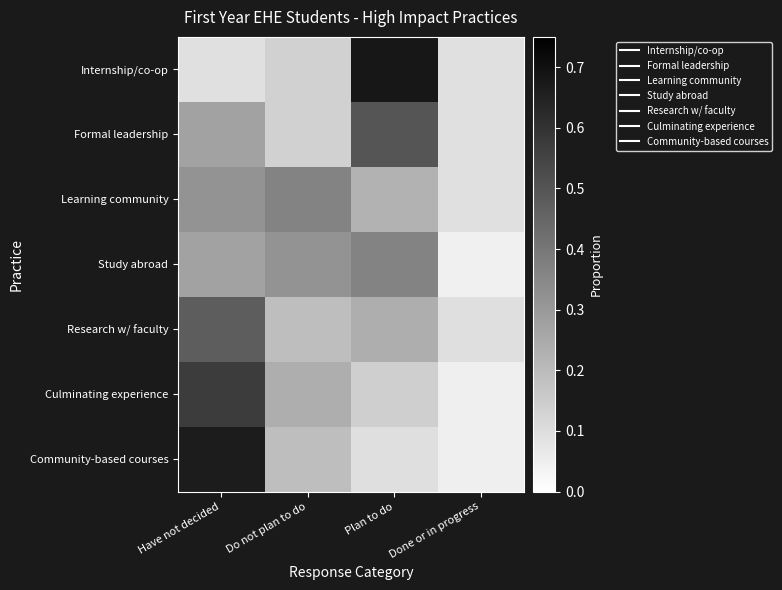

Which series has the largest total across all categories?

Internship/co-op